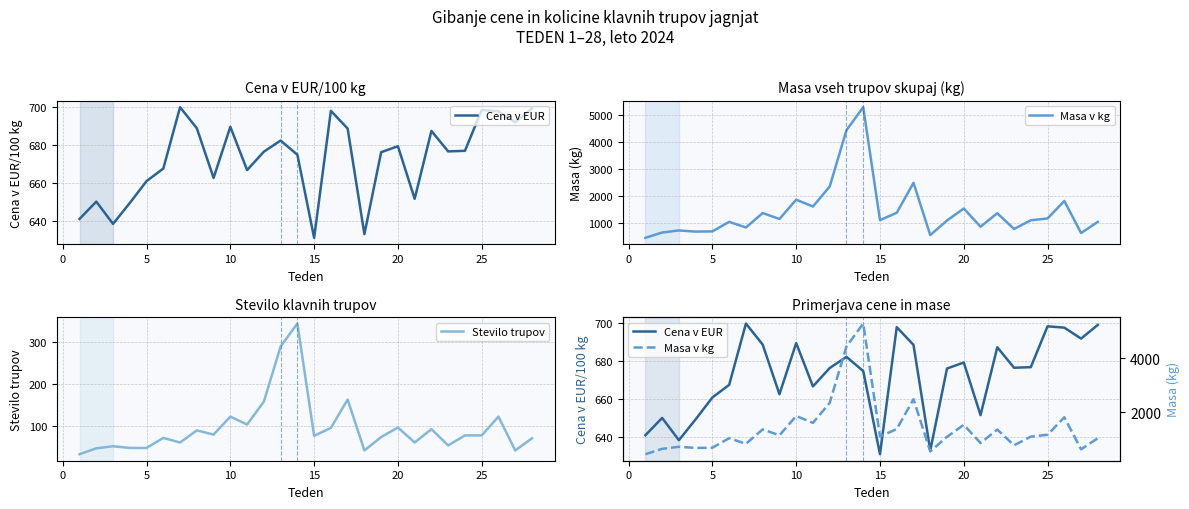

True or false: Stevilo trupov and Masa v kg intersect in this chart.

False